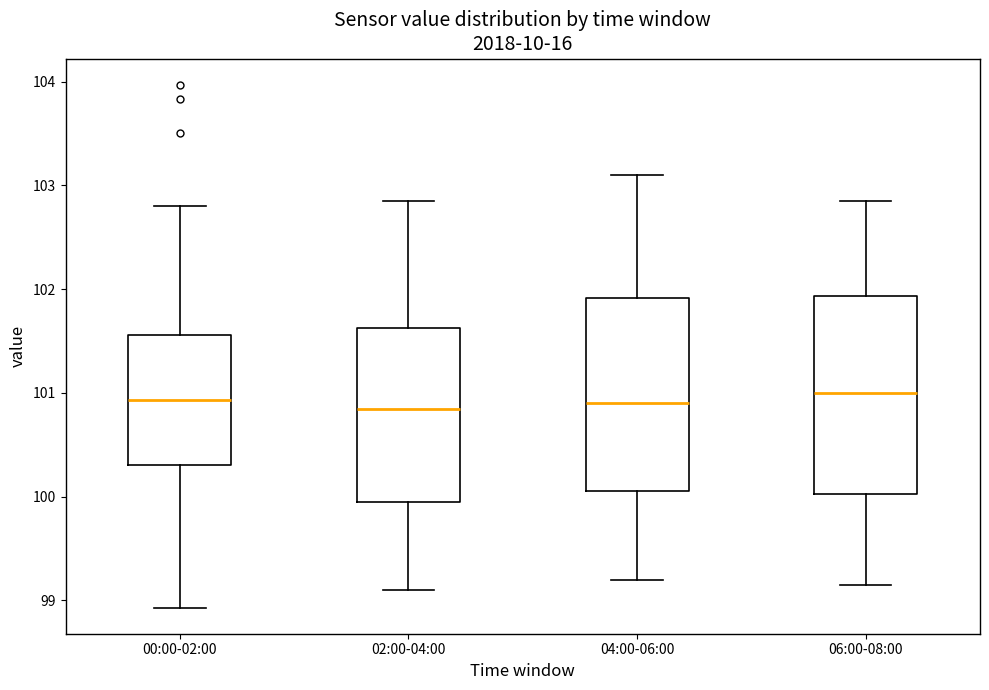

Reading left to right, read every box against the y-axis: the position of its median line, the range the box covers, and the ends of its whiskers. The values are not printed on the chart, so give them approximately, as read against the axis.

00:00-02:00: median 100.9, box 100.3 to 101.6, whiskers 98.9 to 102.8
02:00-04:00: median 100.8, box 99.9 to 101.6, whiskers 99.1 to 102.9
04:00-06:00: median 100.9, box 100.1 to 101.9, whiskers 99.2 to 103.1
06:00-08:00: median 101.0, box 100.0 to 101.9, whiskers 99.2 to 102.9